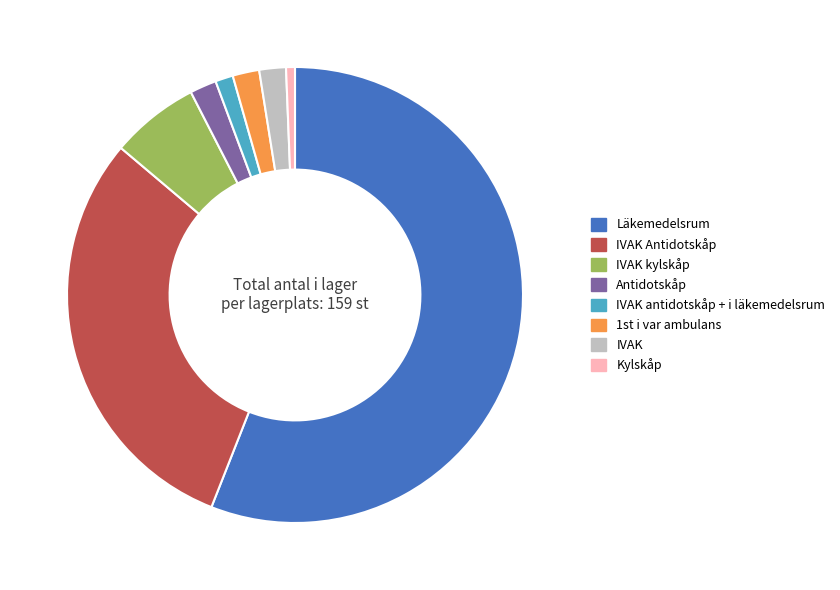

How many segments does this pie chart have?

8